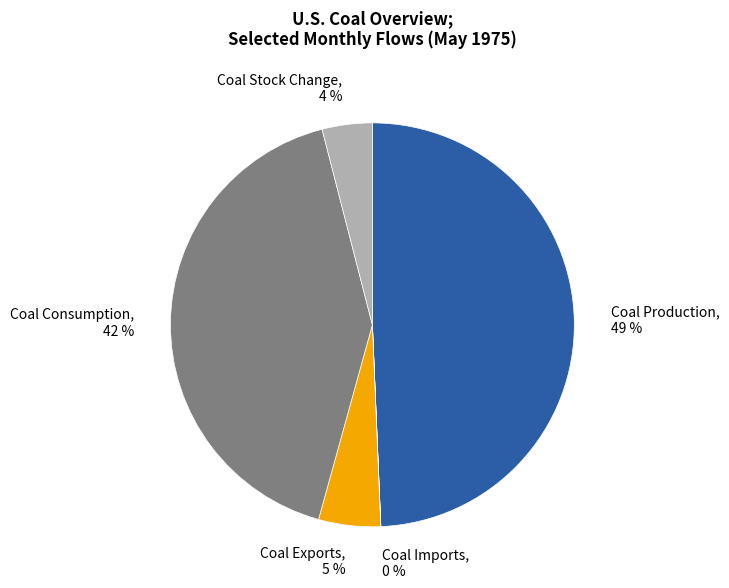

To the nearest percent, what is the combined percentage of Coal Exports and Coal Production?

54%